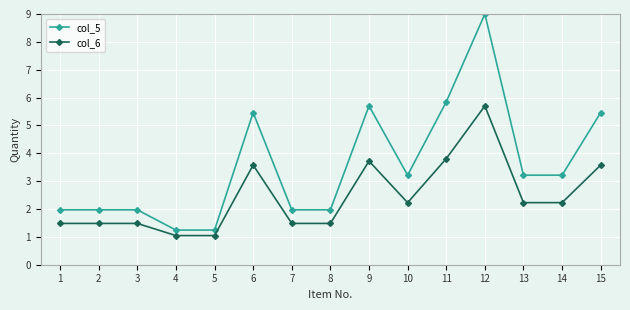

Reading right to left, what are all the values shown in this chart?

col_5: 15=5.5	14=3.2	13=3.2	12=9.0	11=5.8	10=3.2	9=5.7	8=2.0	7=2.0	6=5.5	5=1.2	4=1.2	3=2.0	2=2.0	1=2.0
col_6: 15=3.6	14=2.2	13=2.2	12=5.7	11=3.8	10=2.2	9=3.7	8=1.5	7=1.5	6=3.6	5=1.0	4=1.0	3=1.5	2=1.5	1=1.5